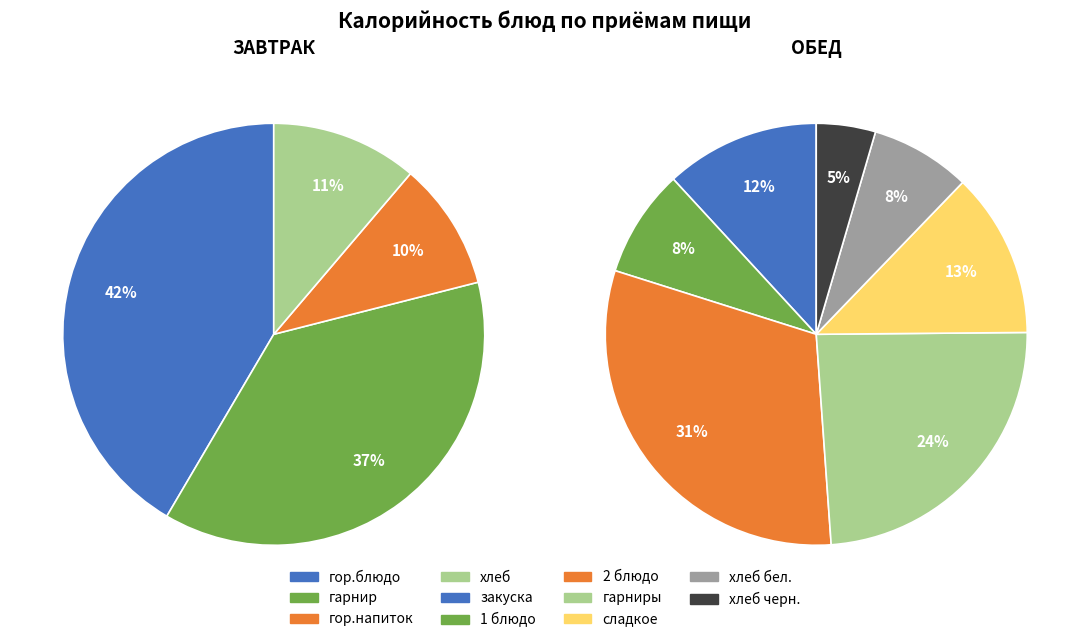

Is there a majority slice in this chart?

No